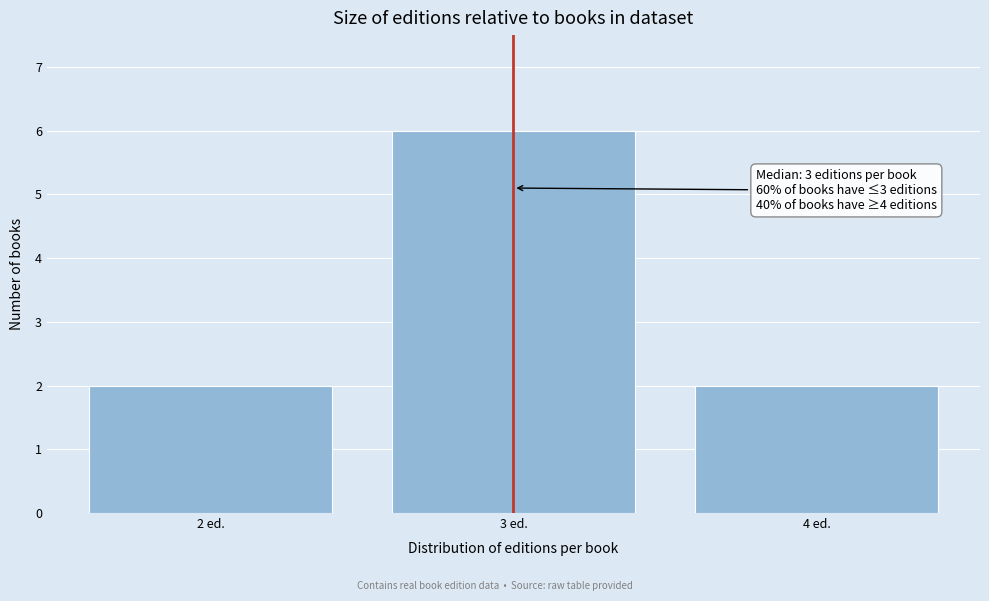

Reading left to right, transcribe all the data shown in this chart.

2 ed.=2	3 ed.=6	4 ed.=2